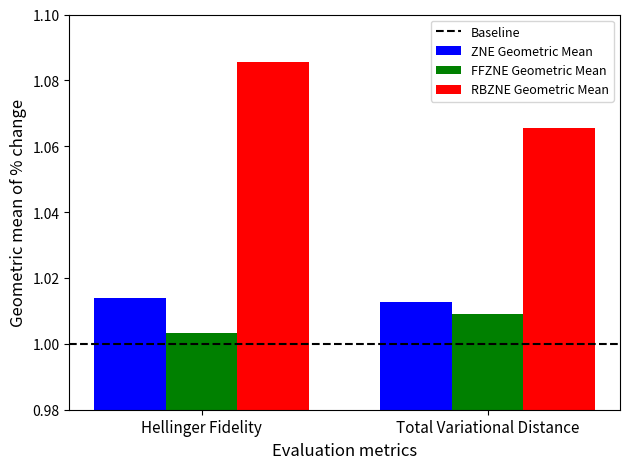

Which category has the lowest value in the FFZNE Geometric Mean series?

Hellinger Fidelity